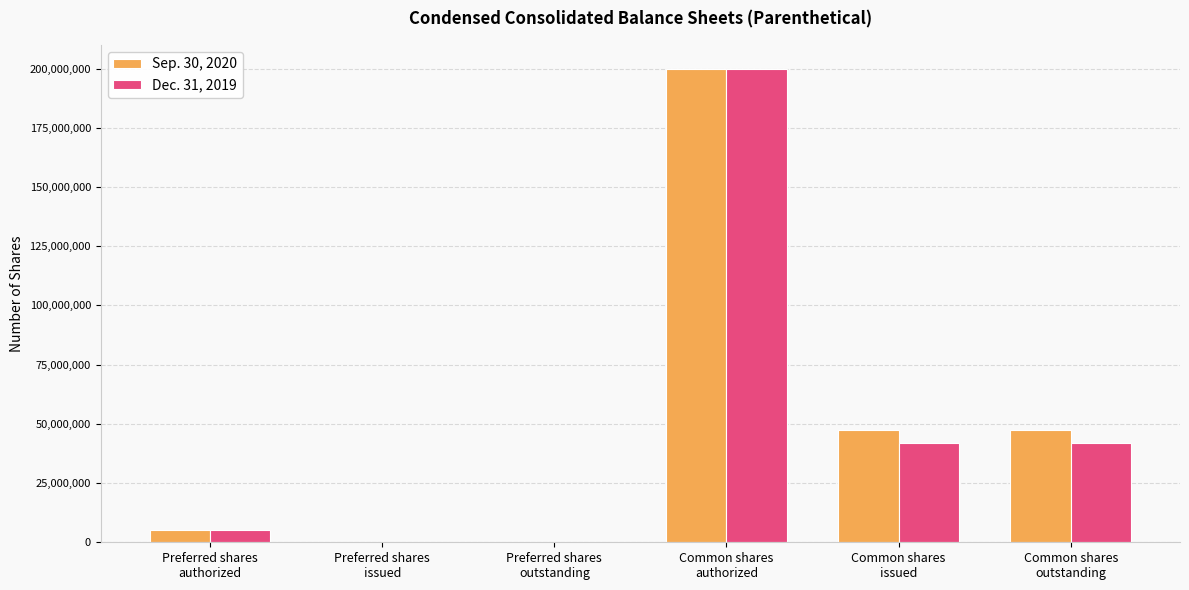

What is the greatest value displayed?

200000000